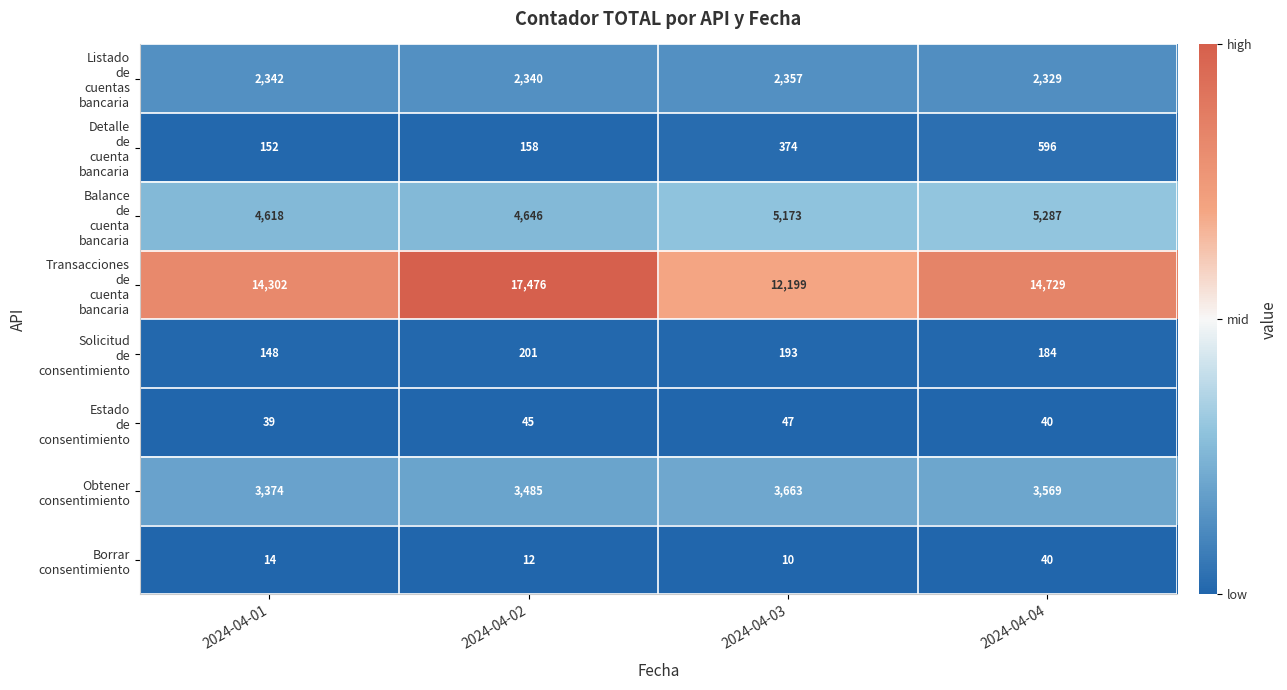

At how many categories does at least one series exceed 12361?

3